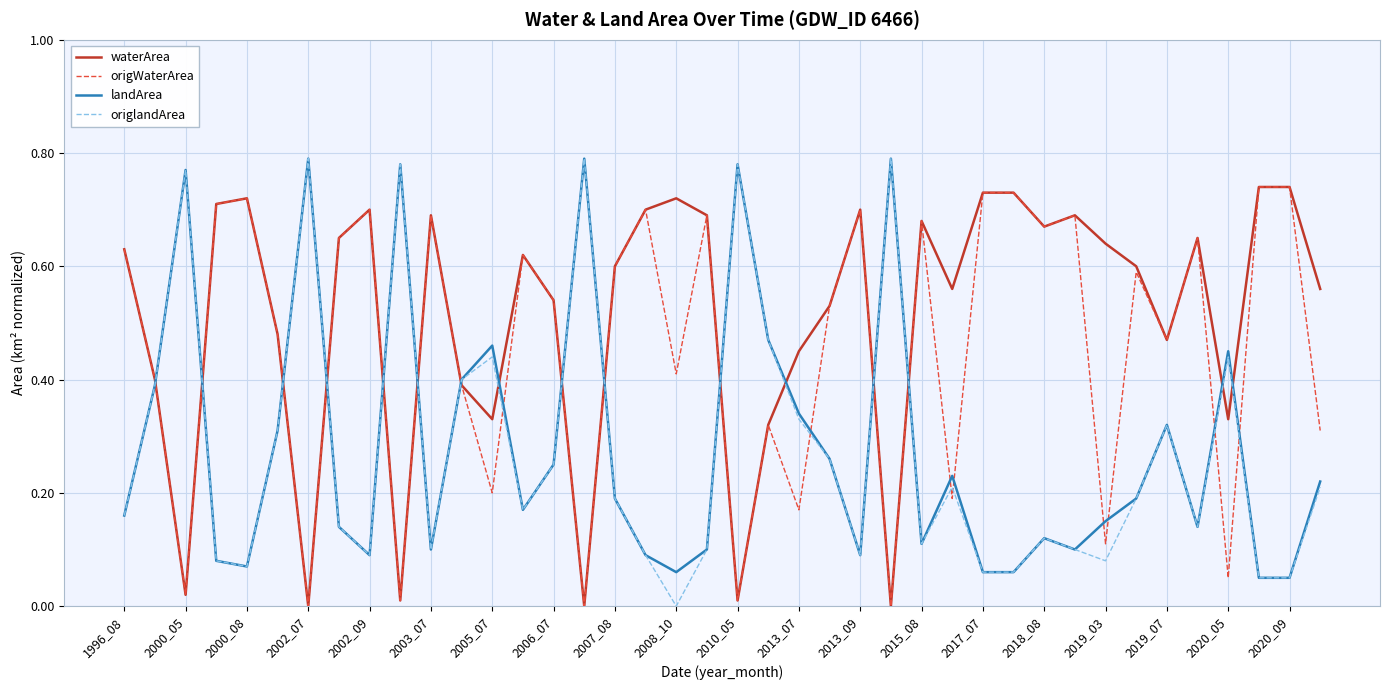

How many times do waterArea and landArea cross each other?

16